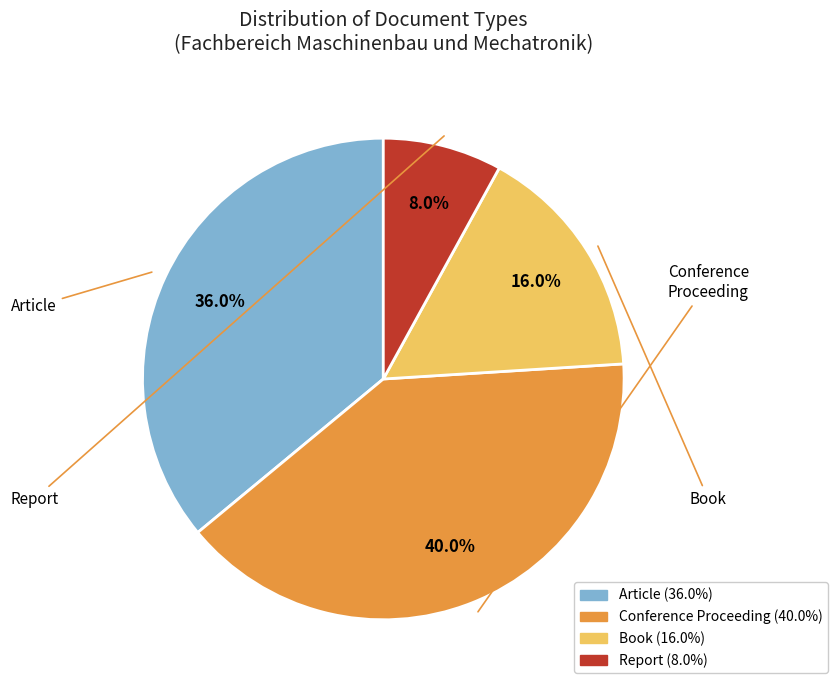

How many slices are in this pie chart?

4